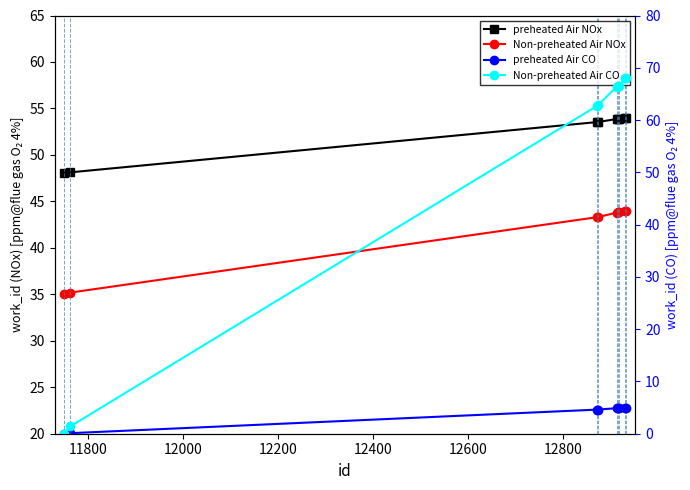

What is the difference between the second highest and second lowest values in the Non-preheated Air CO series?

66.6